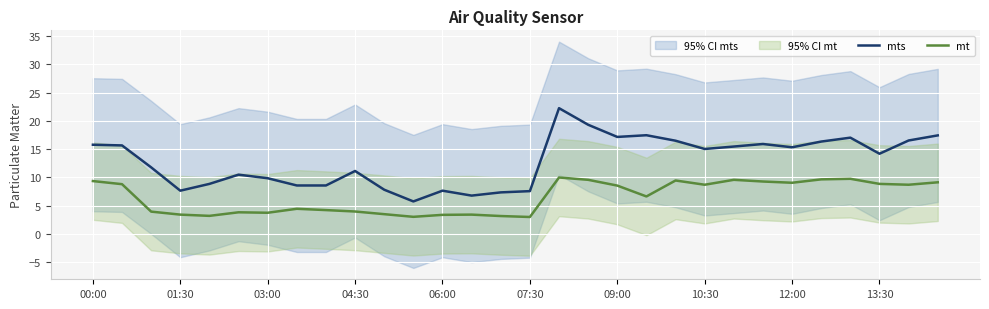

True or false: mt and mts cross at least once.

False